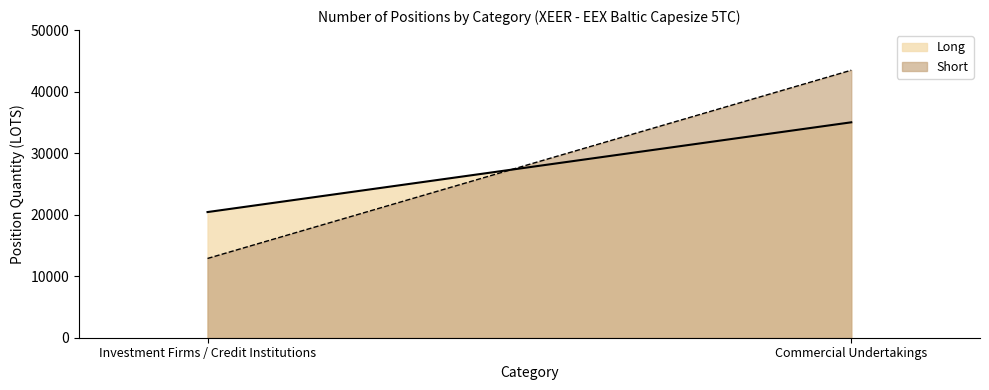

At which category is the sum across all series the highest?

Commercial Undertakings